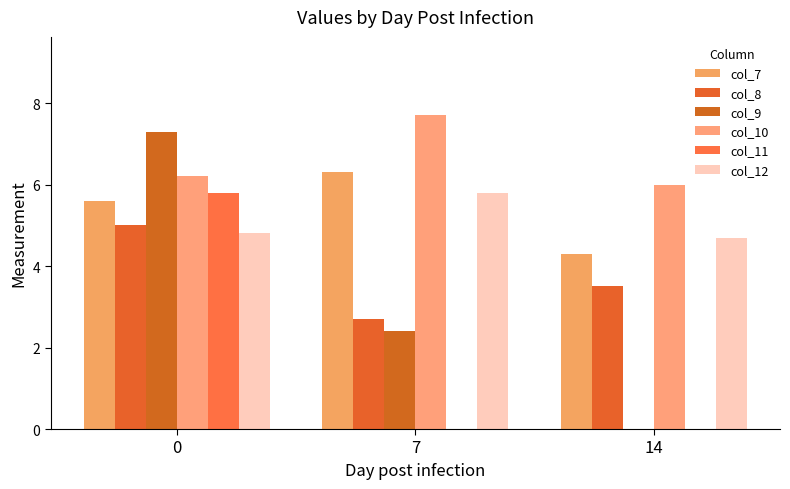

What is the average value of the col_8 series?

3.7